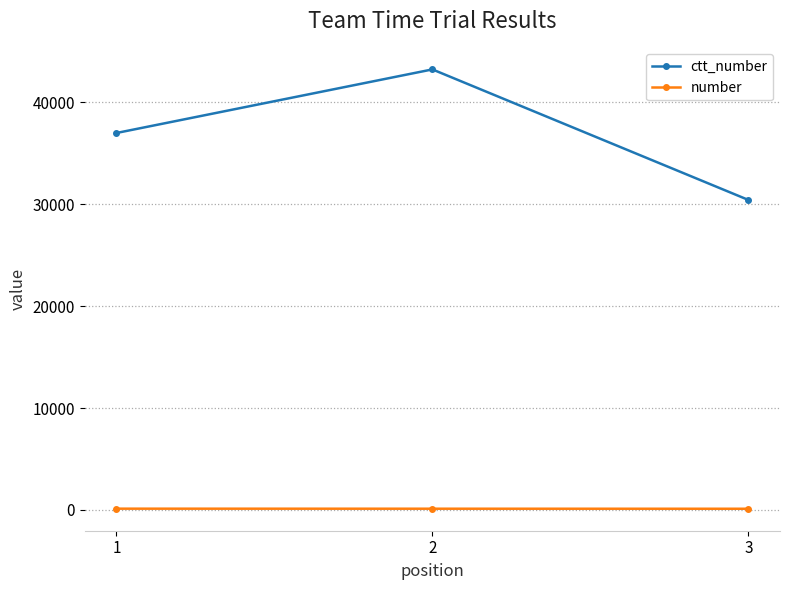

Which series has the largest total across all categories?

ctt_number